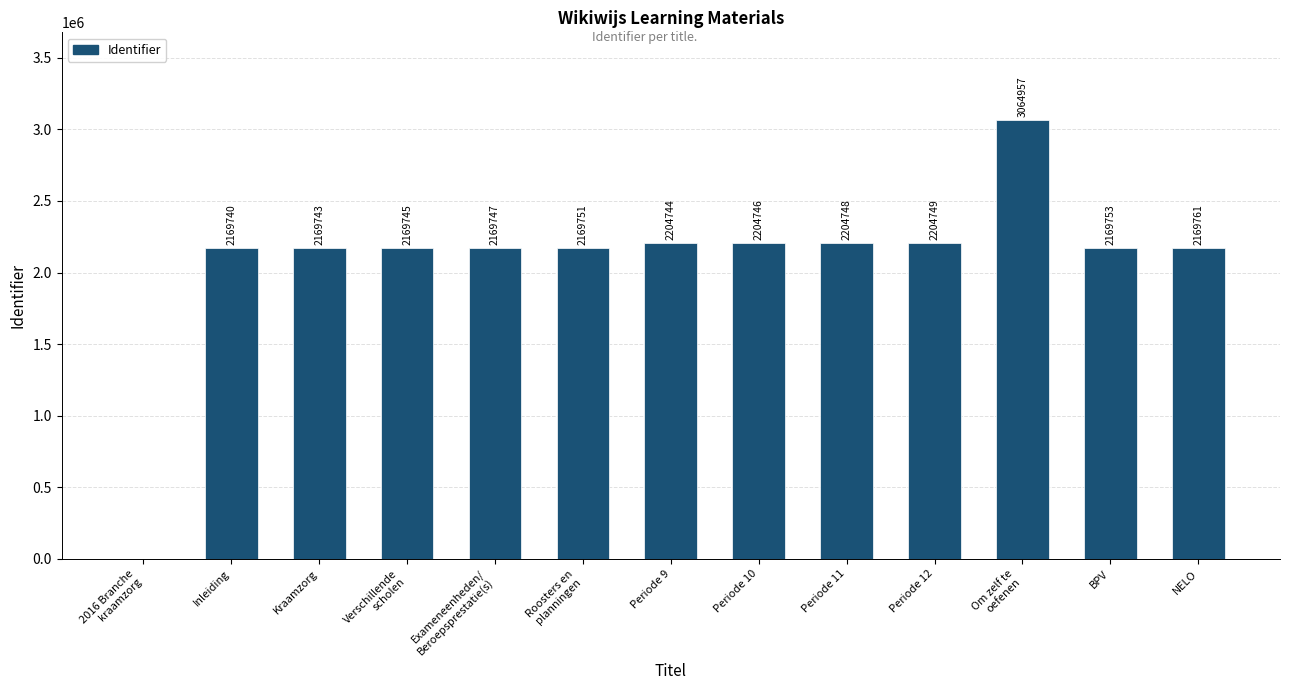

What is the sum of the values at BPV and Periode 9?

4374497